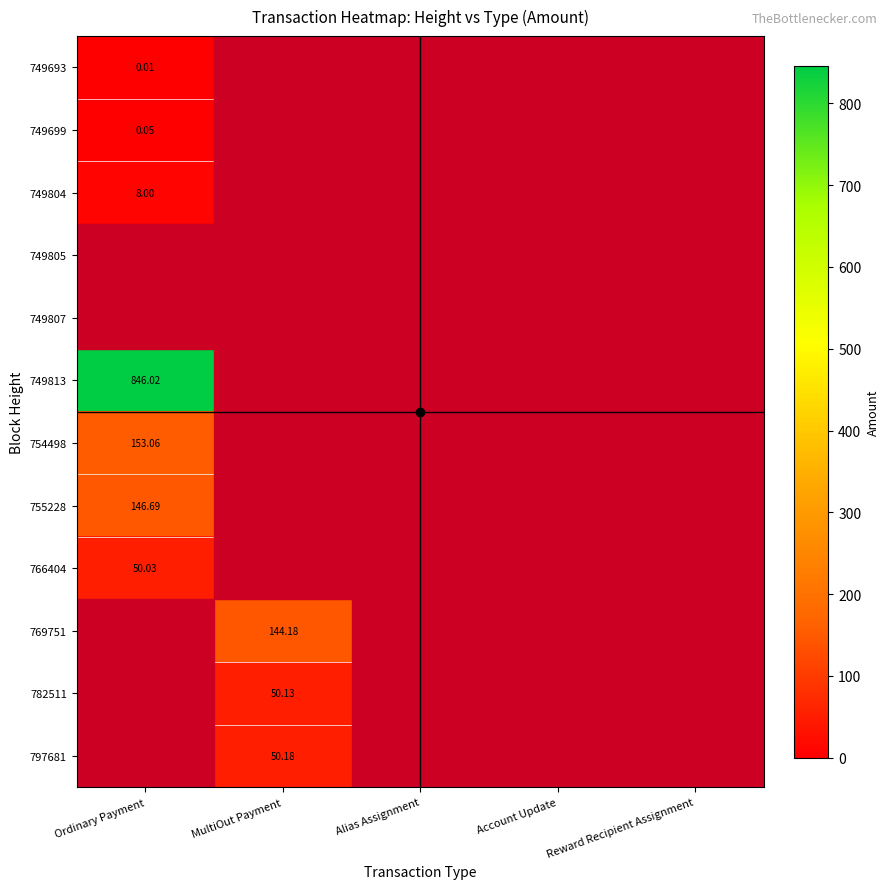

Count the number of data series in this chart.

12